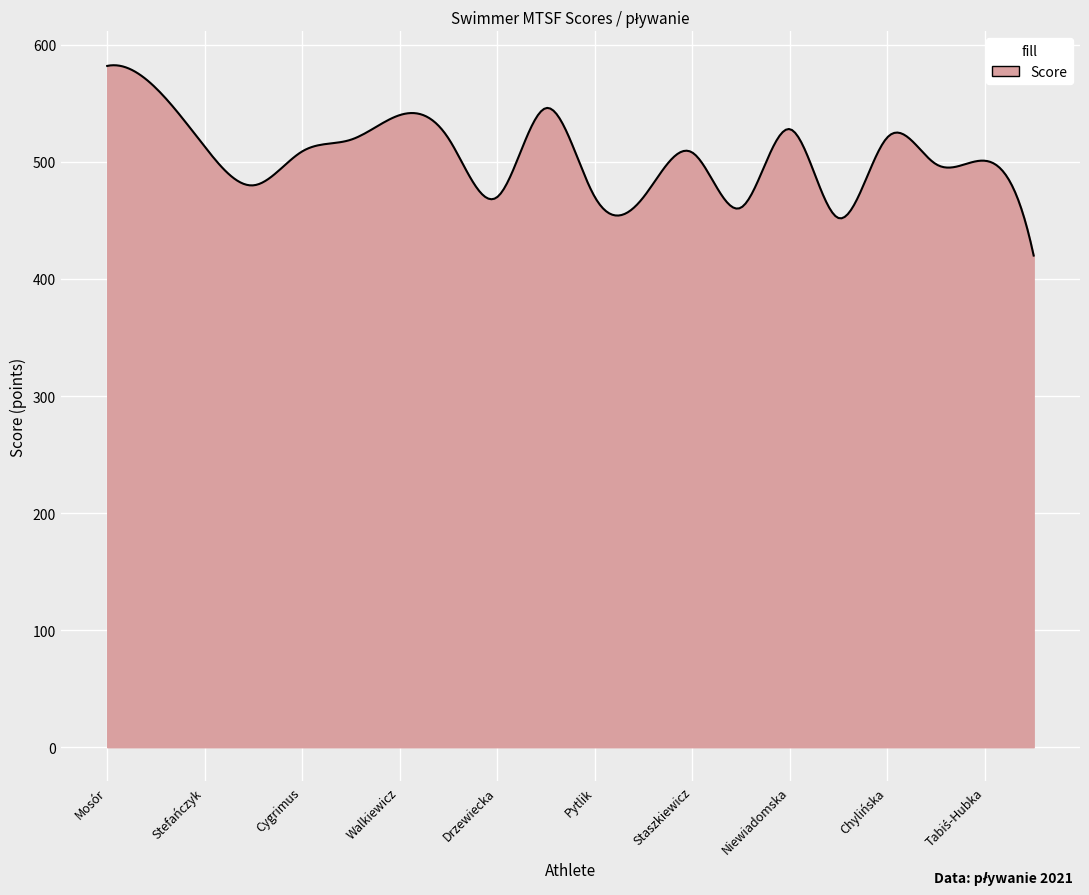

What is the maximum value shown in the chart?

582.6